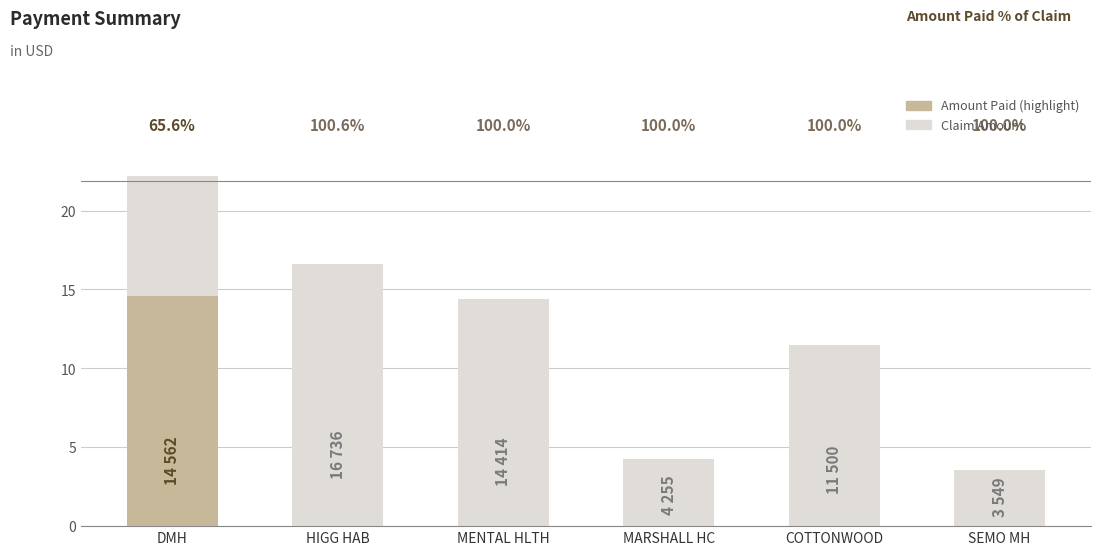

What is the change in value from DMH to HIGG HAB?

-5570.0